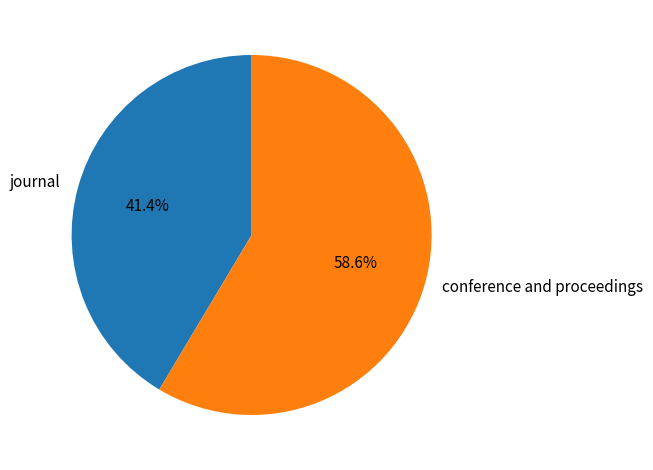

What is the ratio of the value at conference and proceedings to the value at journal?

1.4